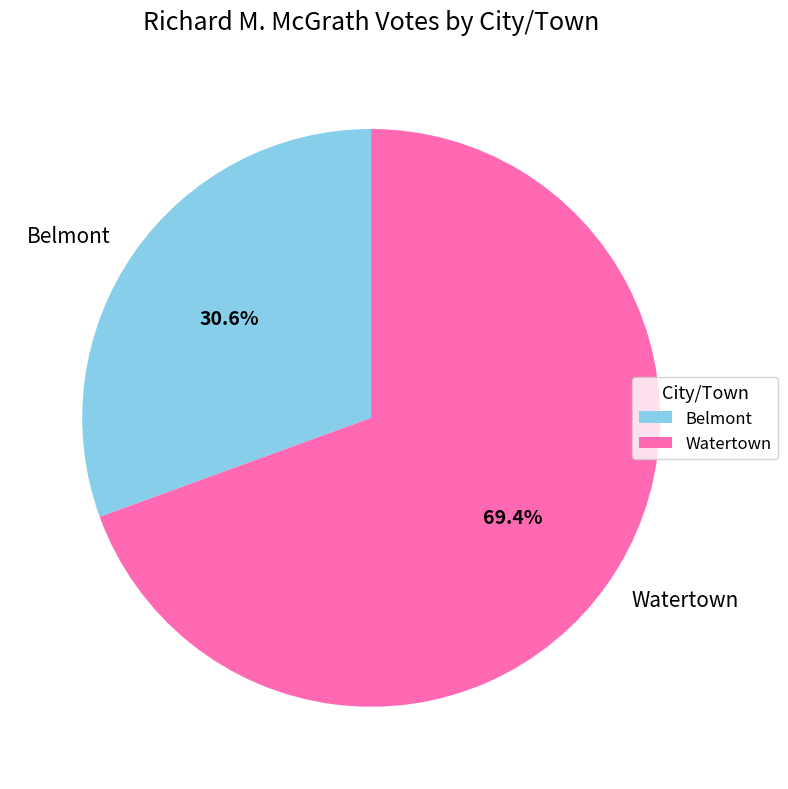

How many slices are in this pie chart?

2